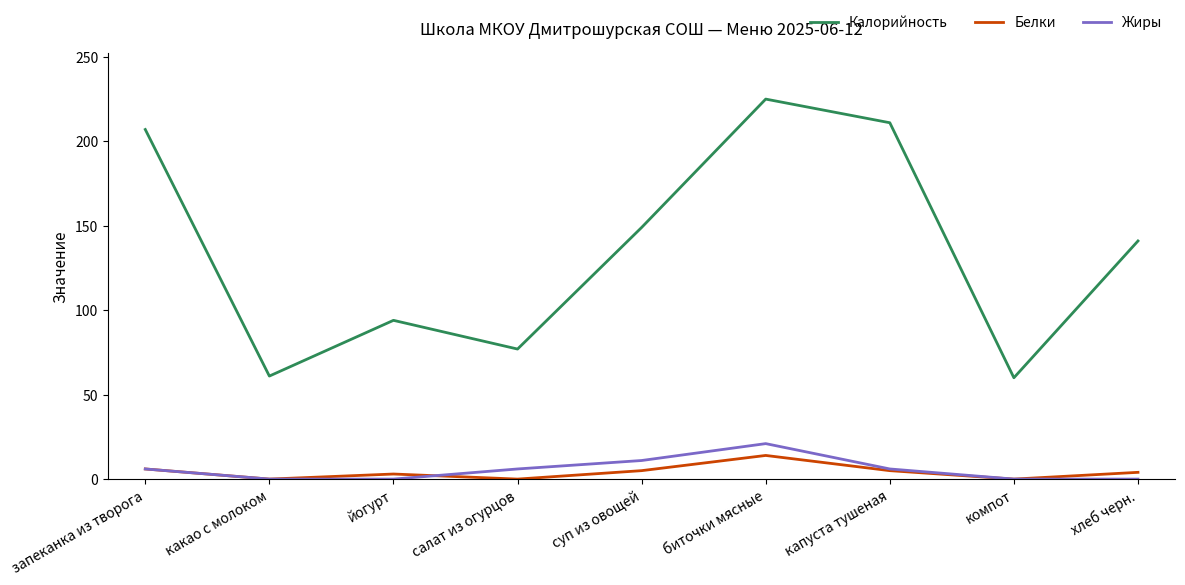

Is the value of Белки at хлеб черн. greater than the value of Калорийность at суп из овощей?

No